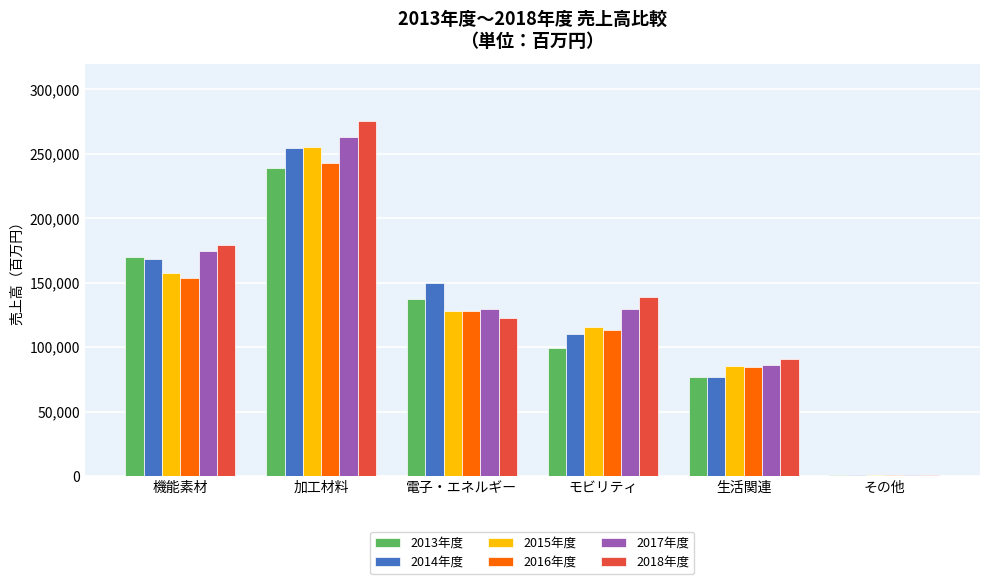

Are the bars grouped side by side (vs. stacked)?

Yes